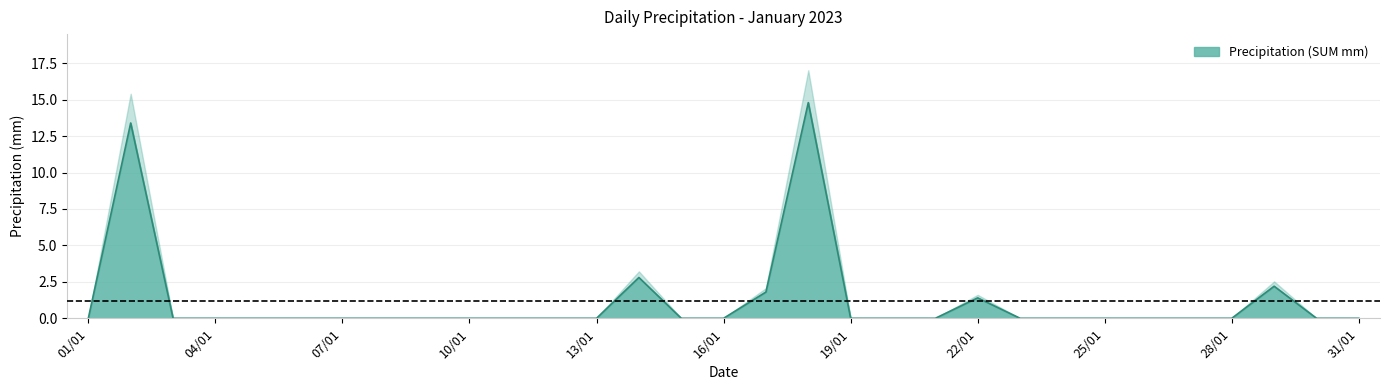

At which label is the value closest to 7?

14/01